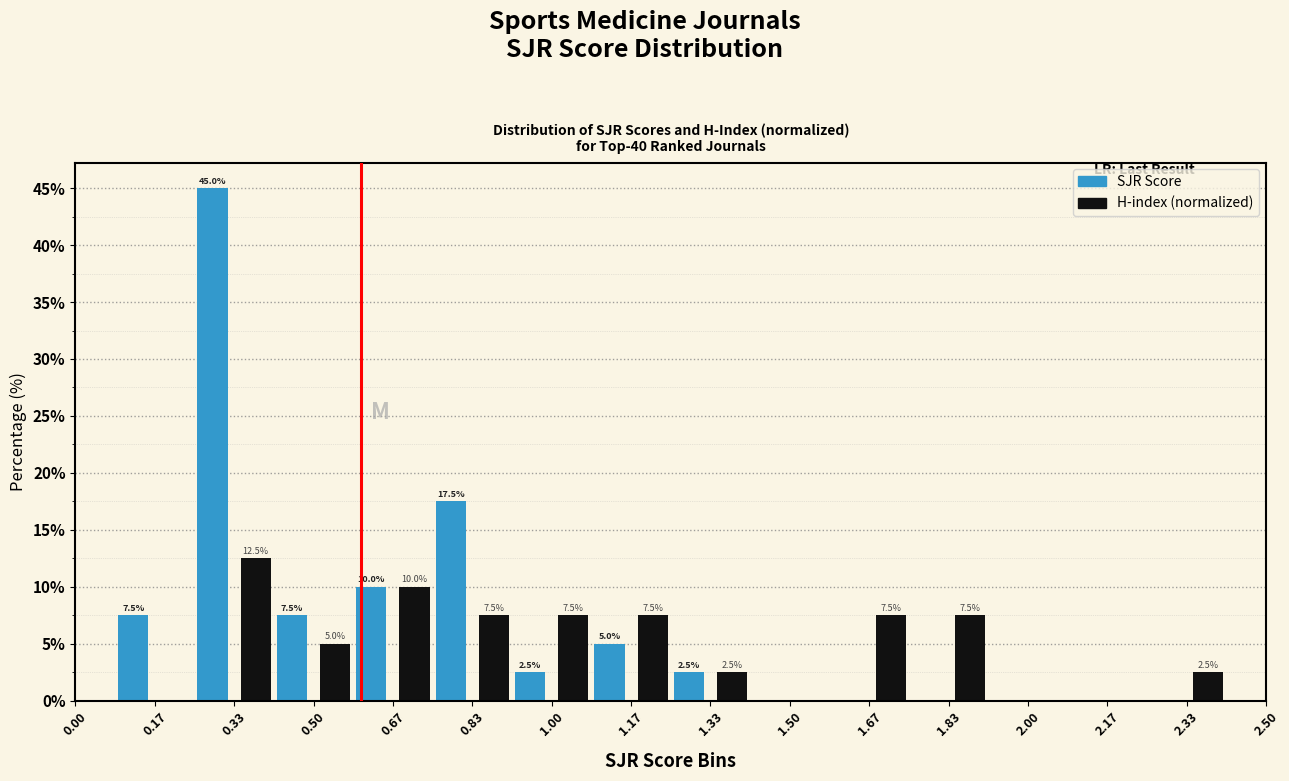

In the SJR Score series, which range on the x-axis has the tallest bar?

0.17 to 0.33